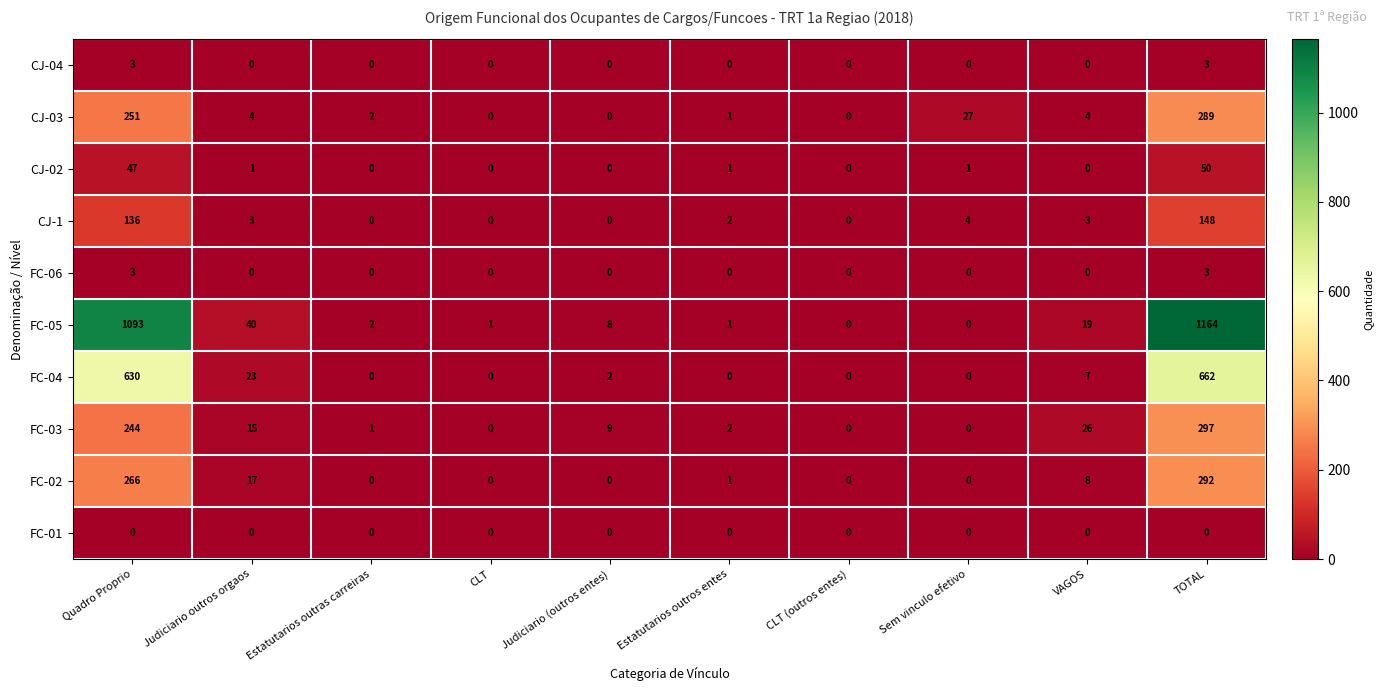

What is the average value of the CJ-03 series?

58